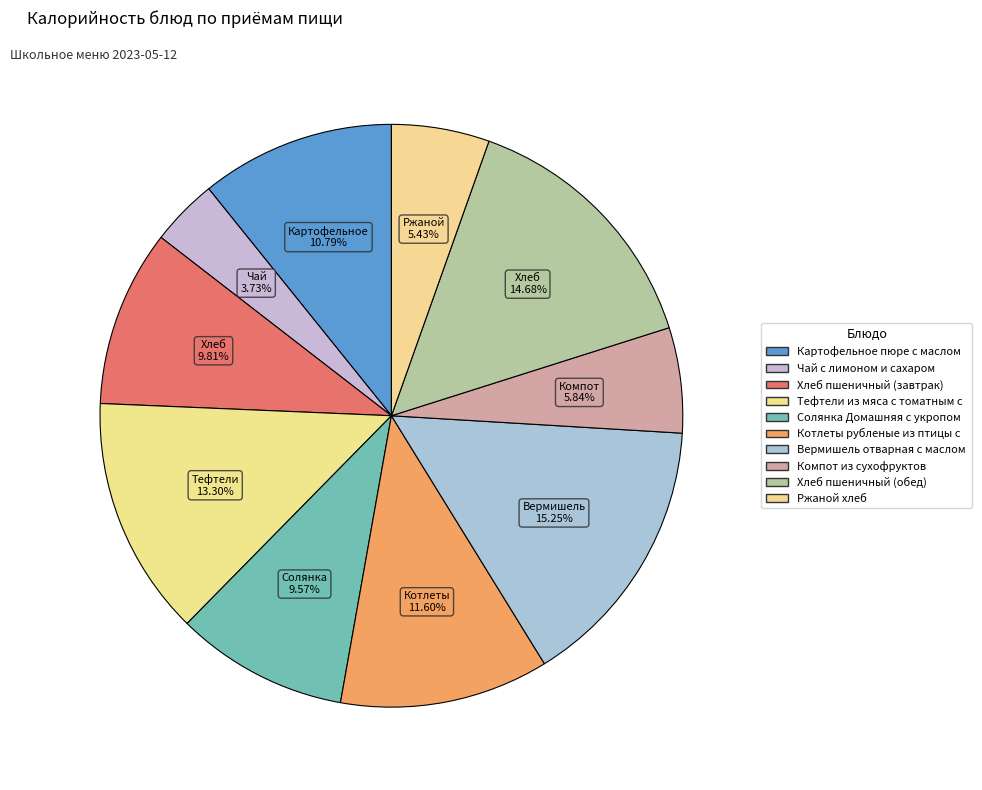

Count the number of slices in the pie.

10